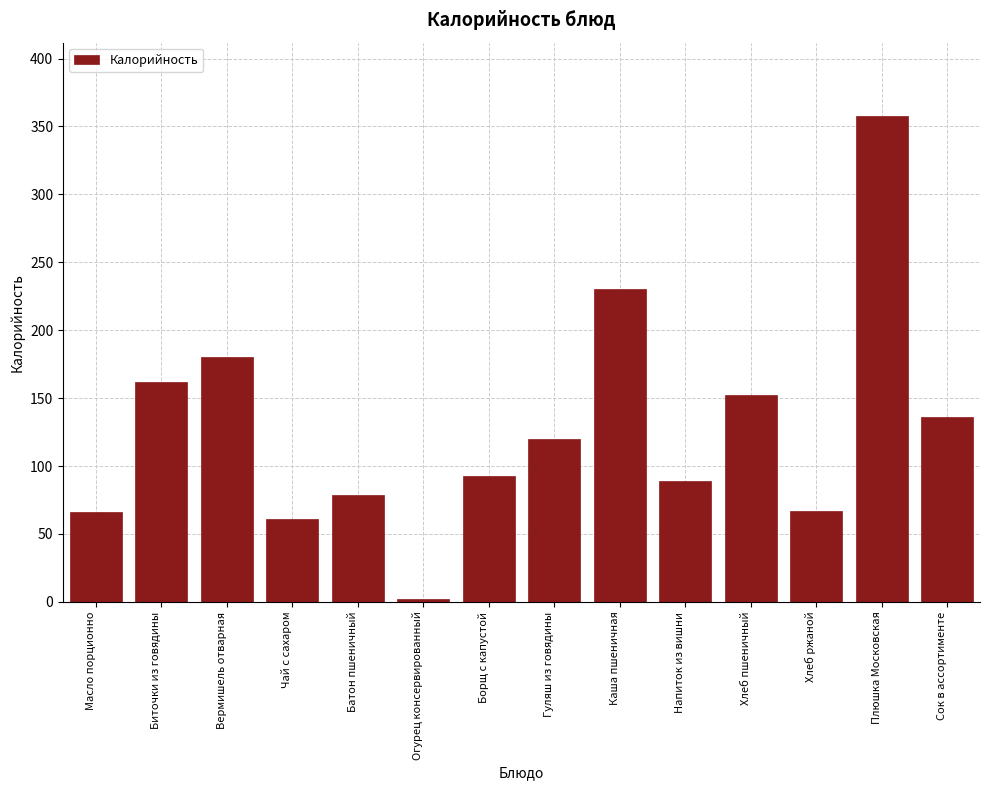

What is the value of the 11th bar from the left?

152